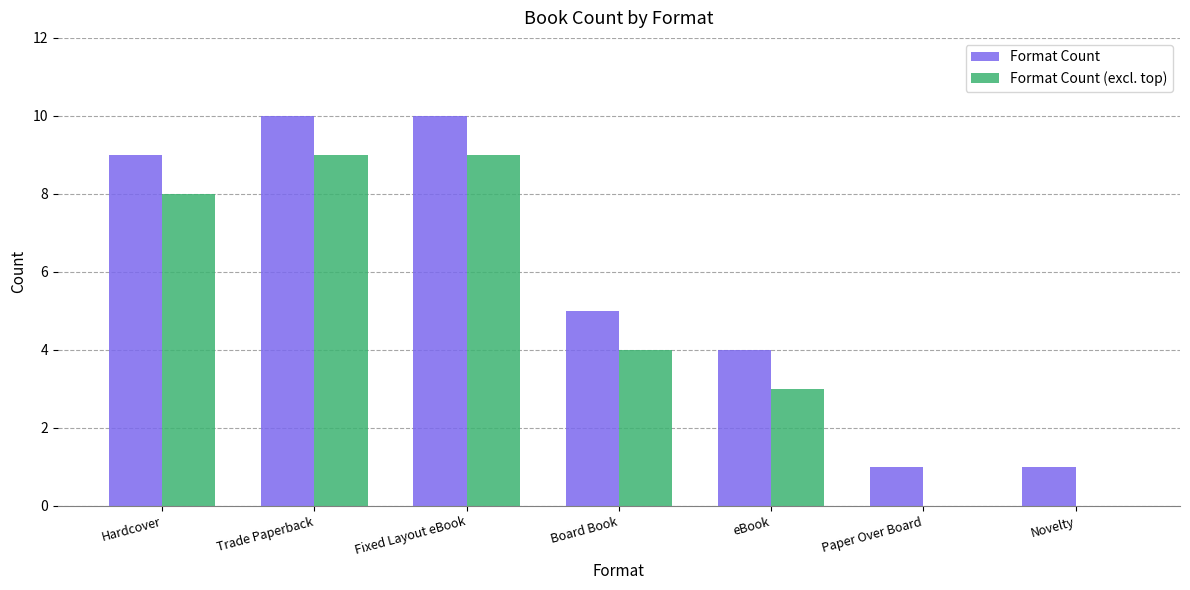

How many series are shown in this chart?

2